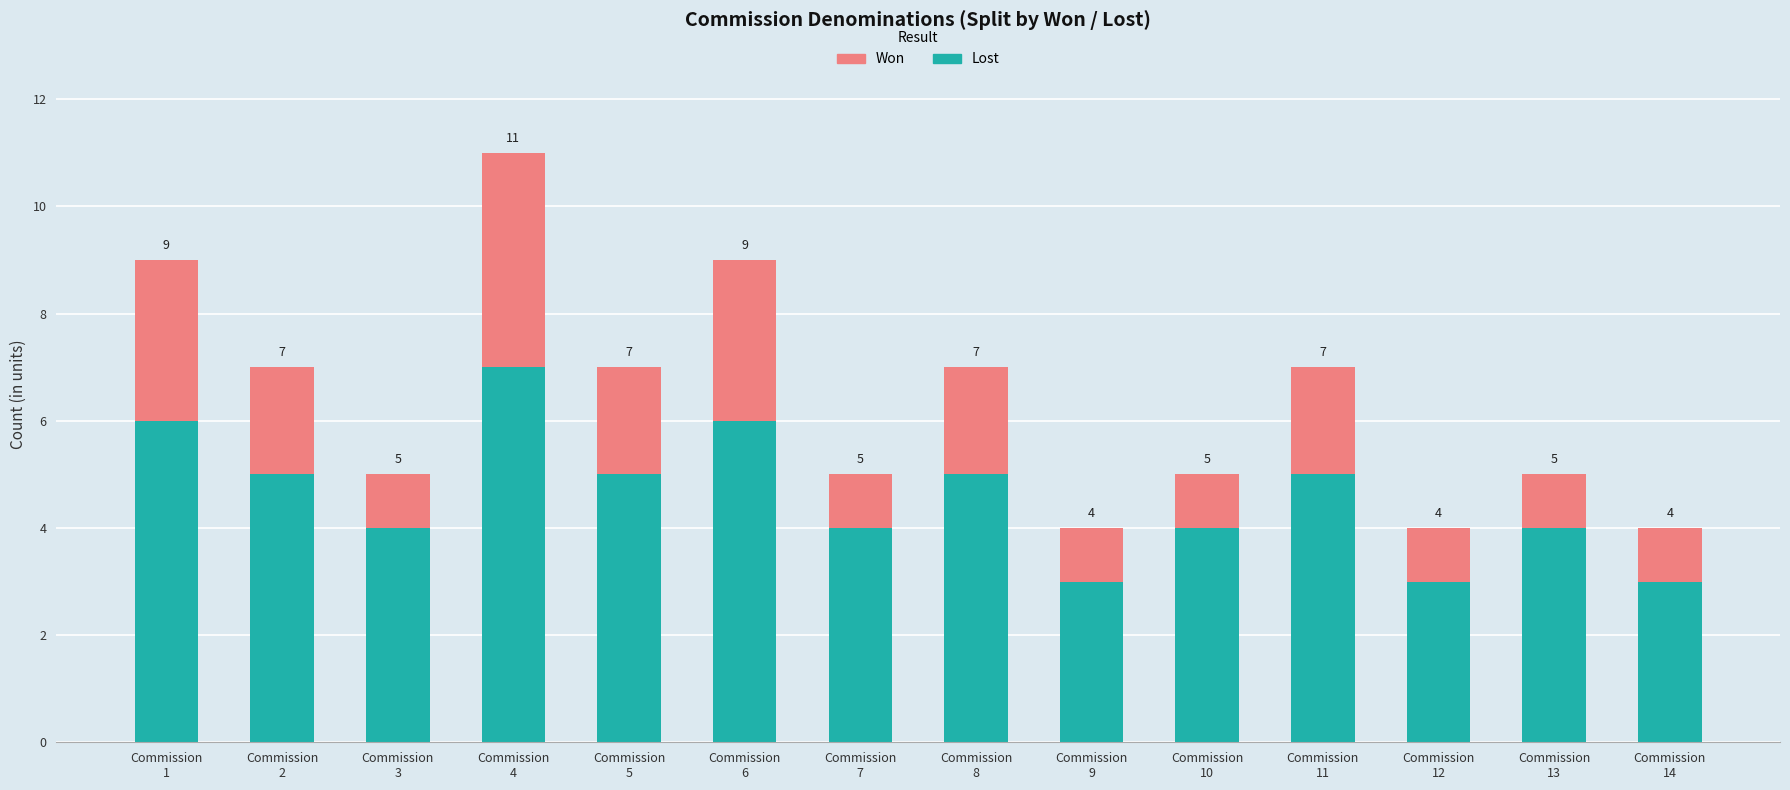

What is the difference between the second highest and second lowest values in the Lost series?

3